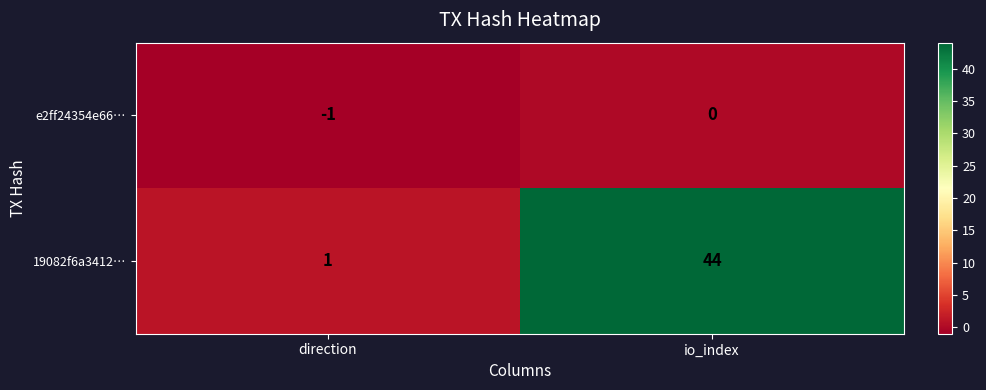

The value of 19082f6a3412… at io_index is 72. True or false?

False